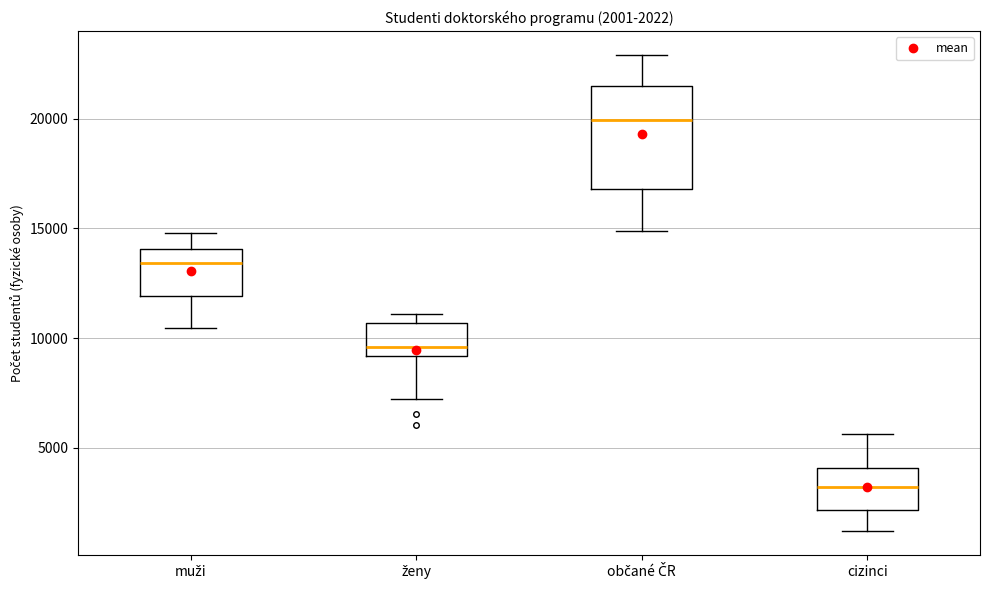

Which box has the lowest median line?

cizinci